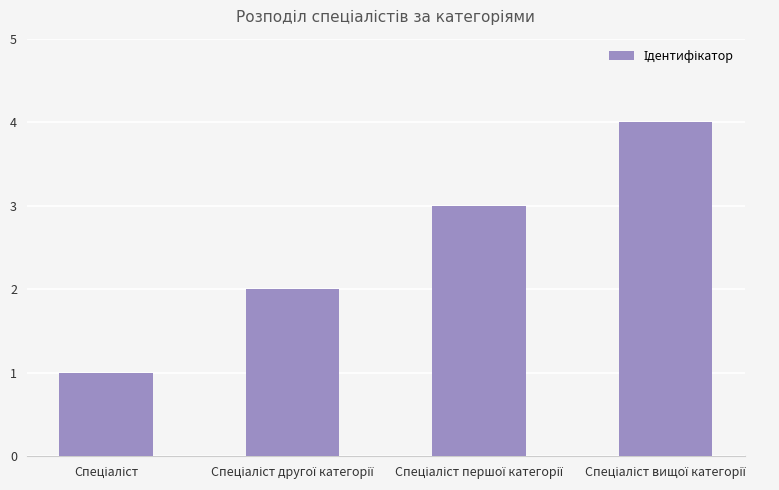

What is the maximum value shown in the chart?

4